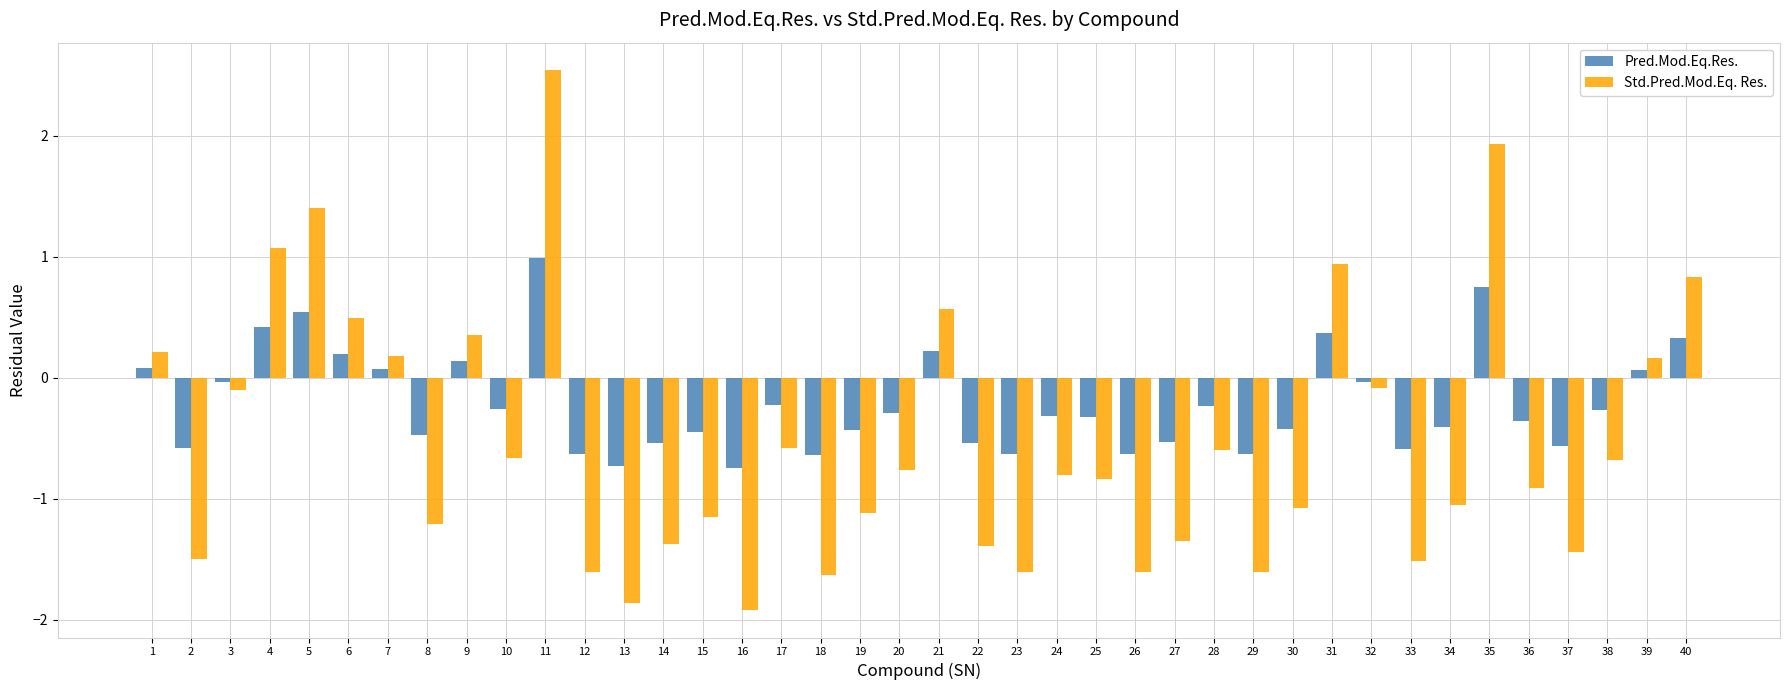

What is the total value across all series at 34?

-1.5